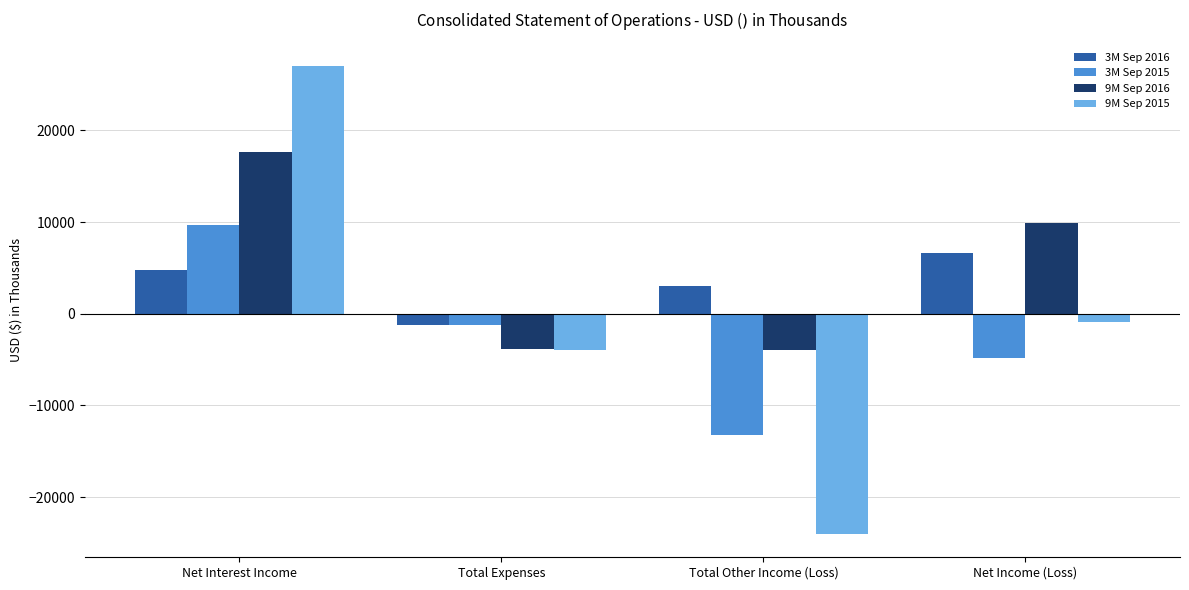

How many groups of bars are there?

4